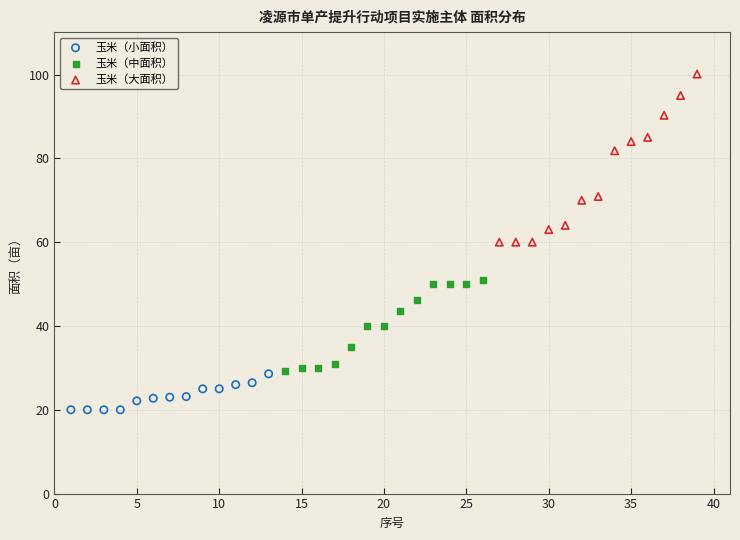

Which series contains the highest Y value?

玉米（大面积）